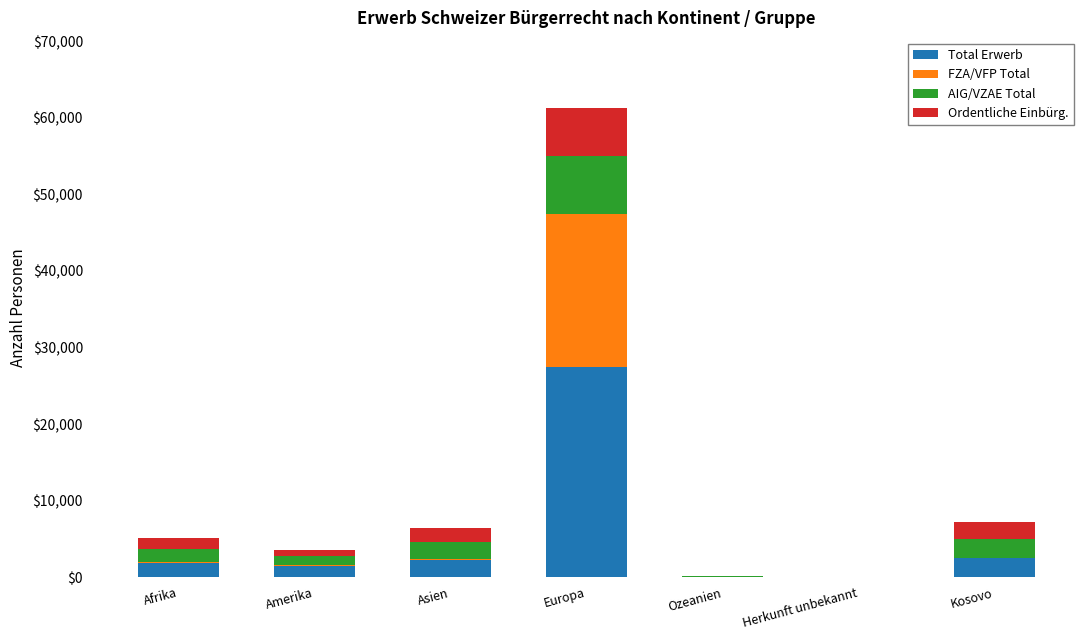

What is the sum of all Total Erwerb values?

35678